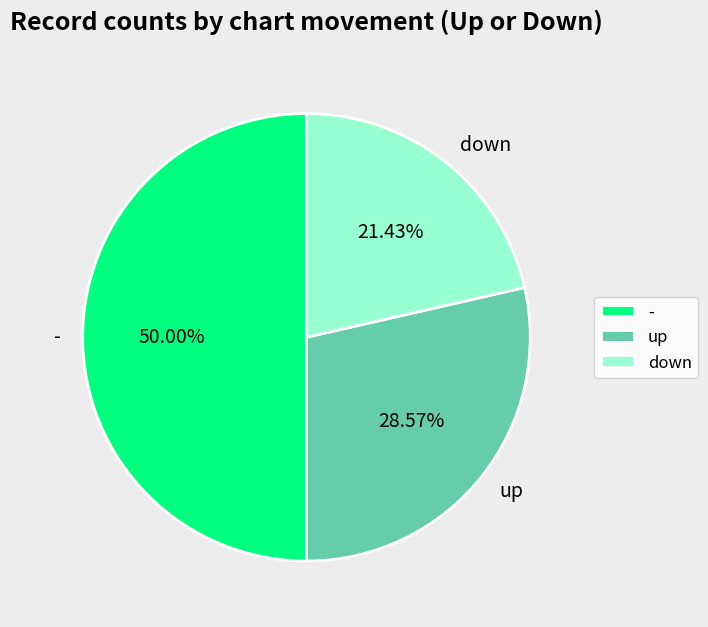

What is the ratio of the value at up to the value at -?

0.6